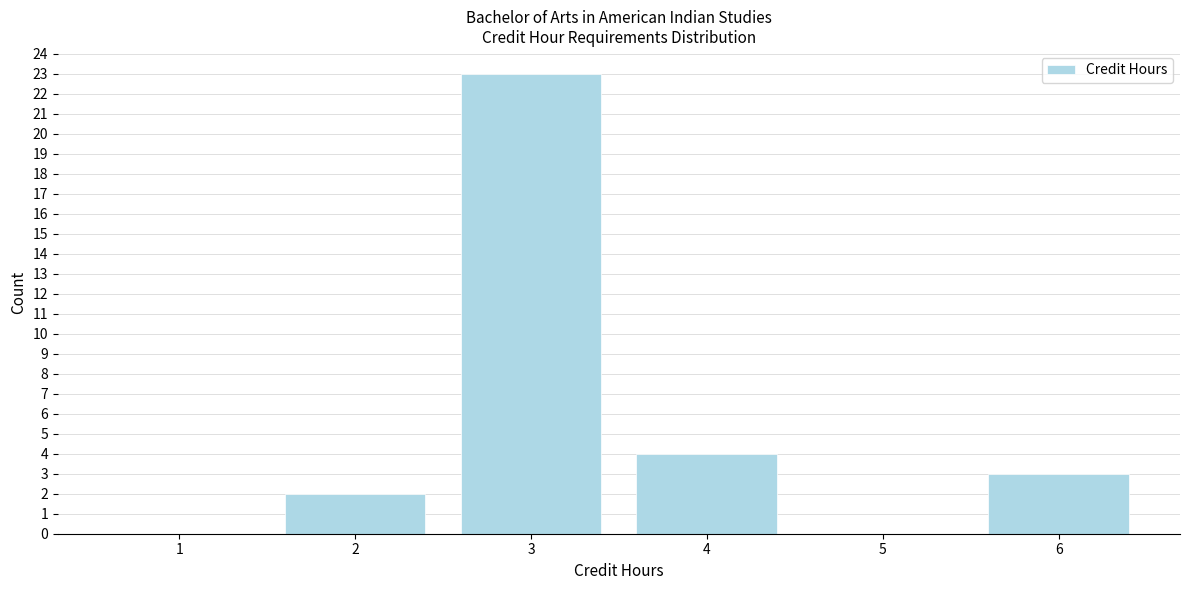

Reading left to right, transcribe all the data shown in this chart.

1=0	2=2	3=23	4=4	5=0	6=3